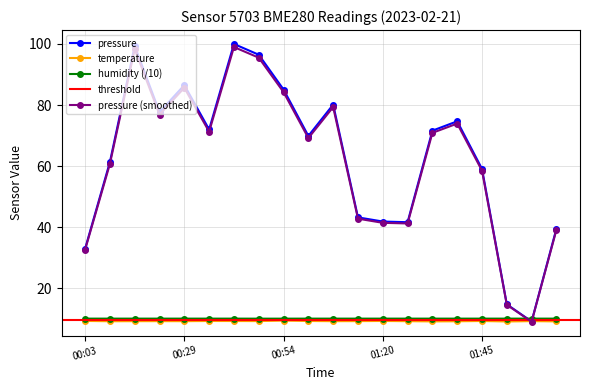

True or false: pressure has a value of 9.1 at 01:58.

True